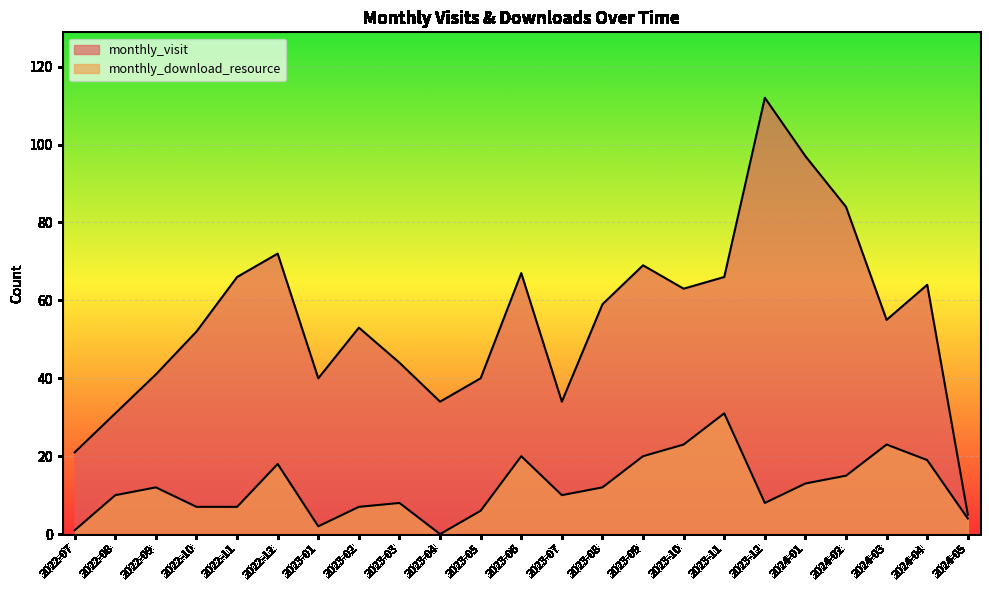

Which category has the highest value across all series?

2023-12